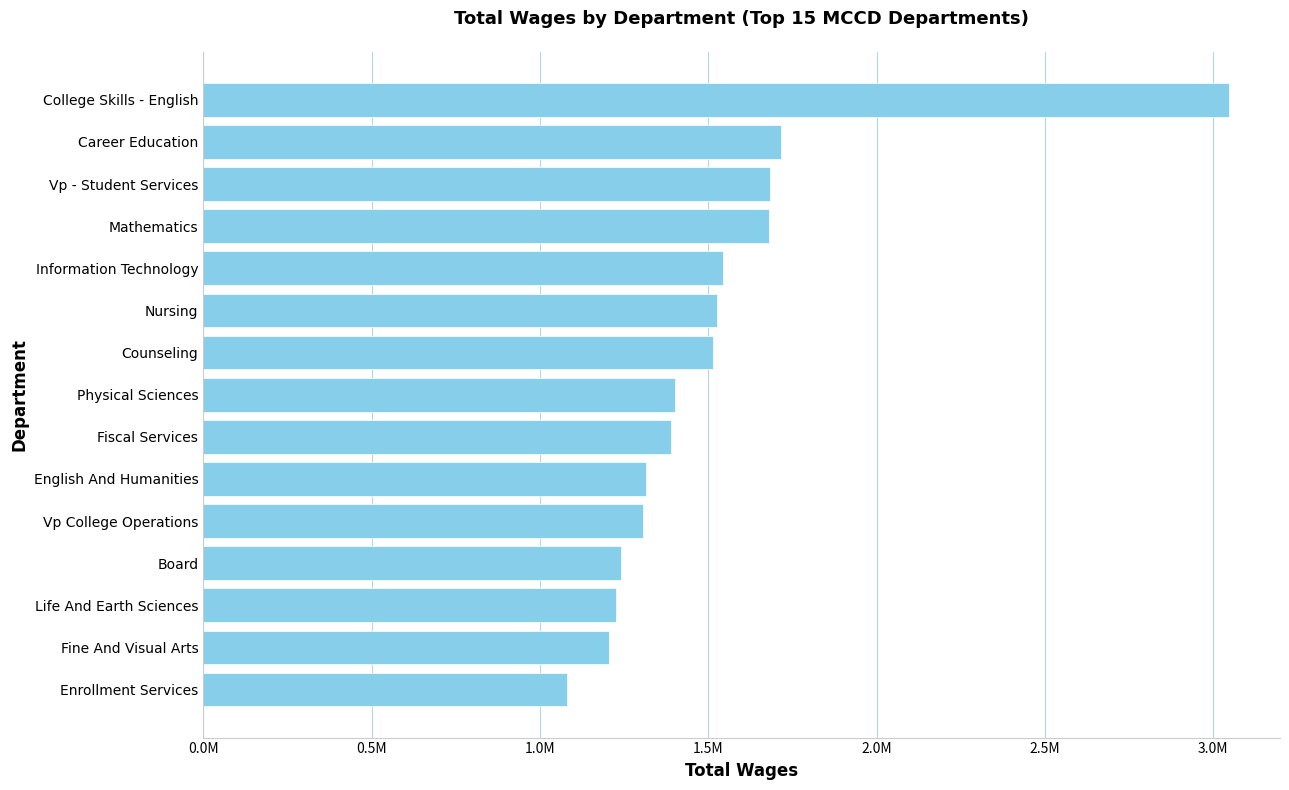

Are the bars horizontal?

Yes